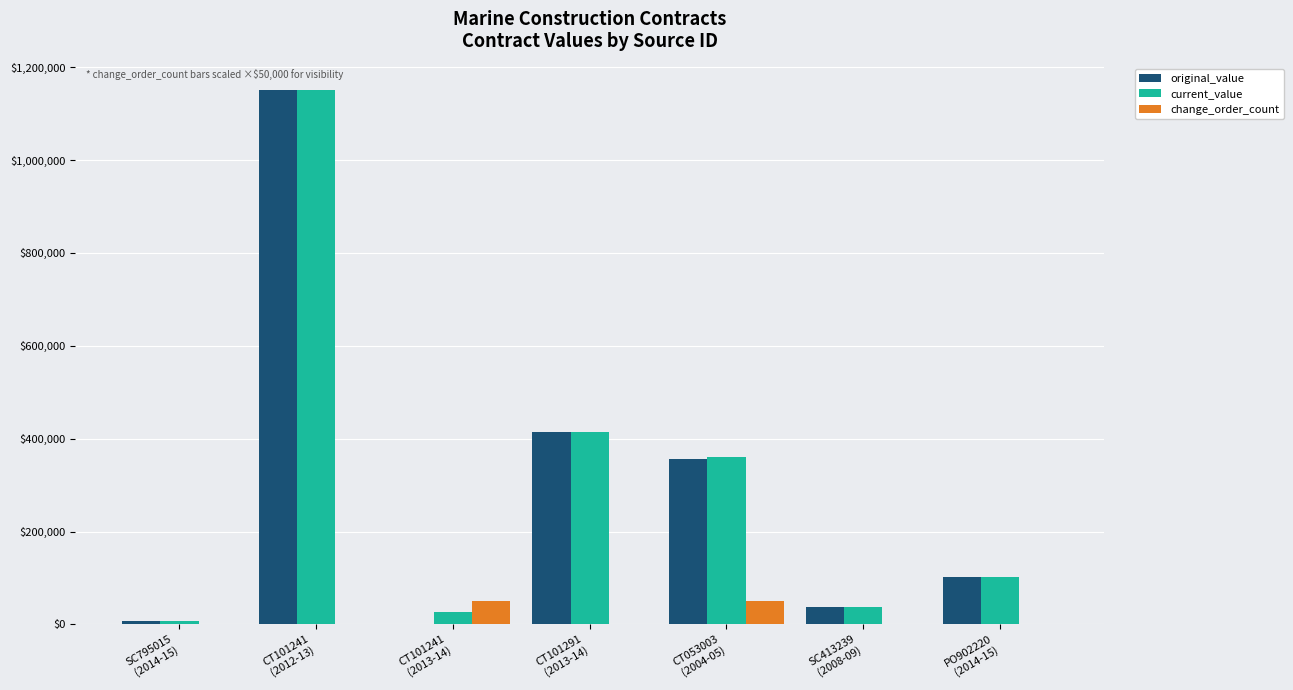

What are all the series names shown in the legend?

original_value, current_value, change_order_count